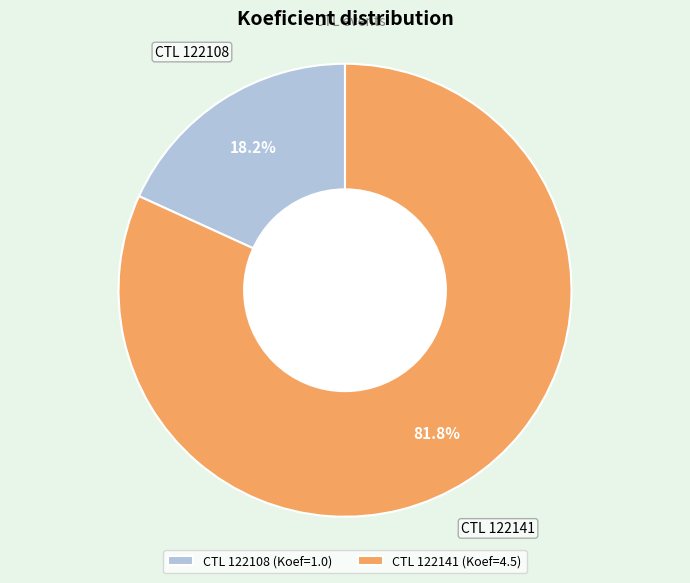

Count the number of slices in the pie.

2